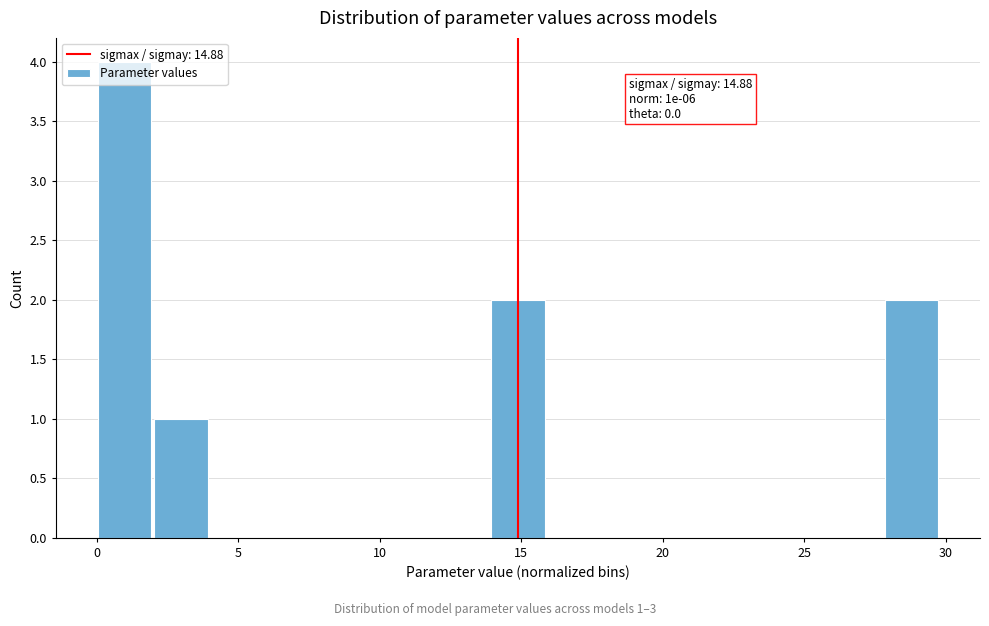

Read against the x-axis, roughly where is the centre of the tallest bar?

1.0